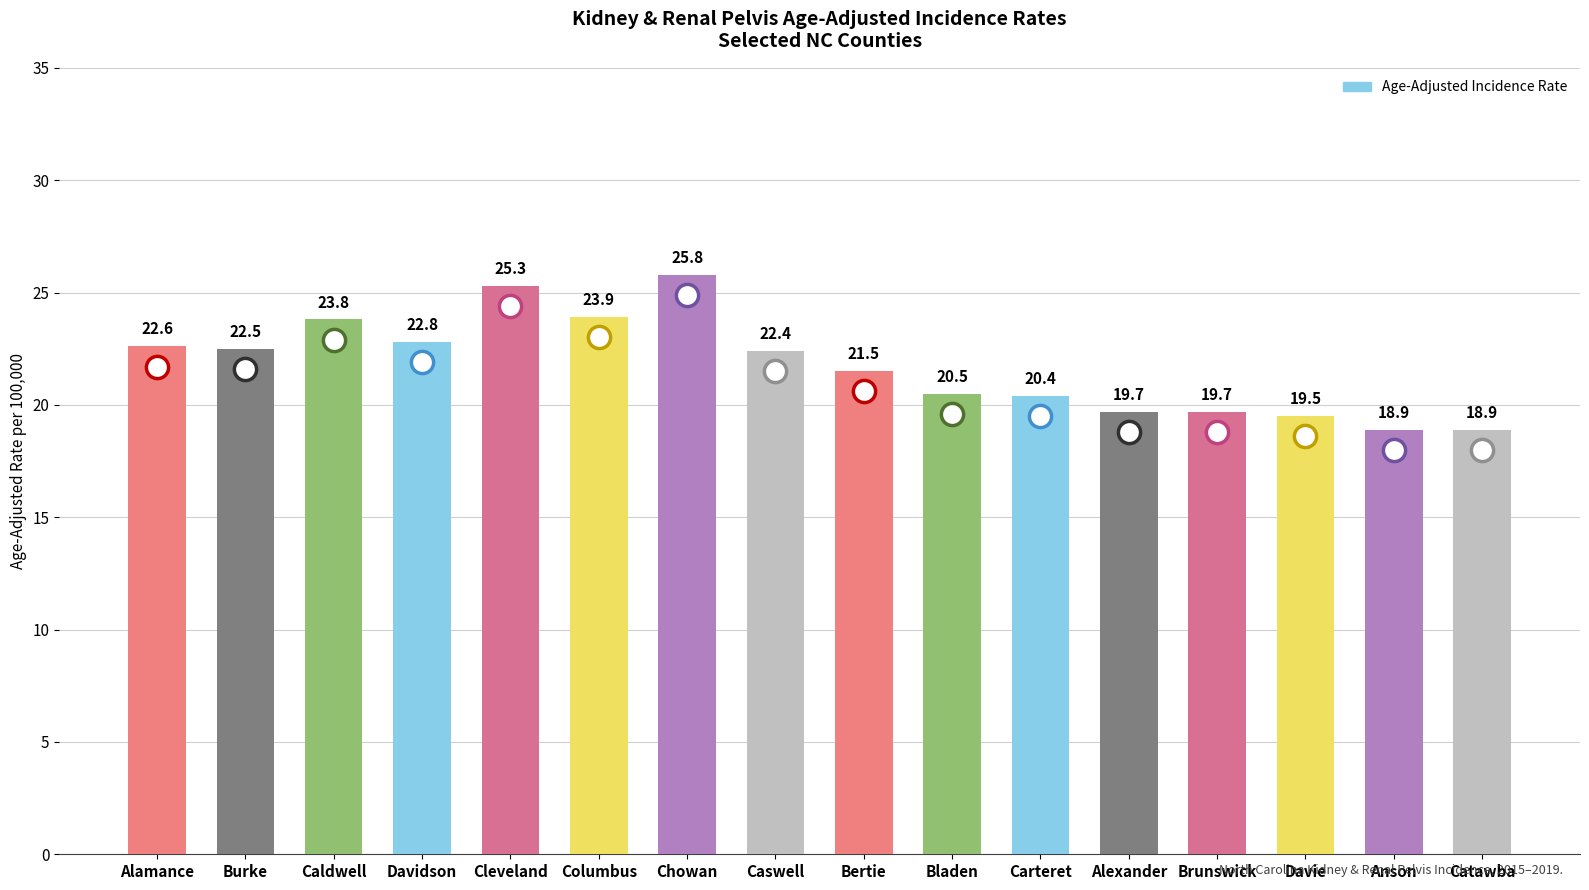

What is the sum of the values at Alamance and Burke?

45.1